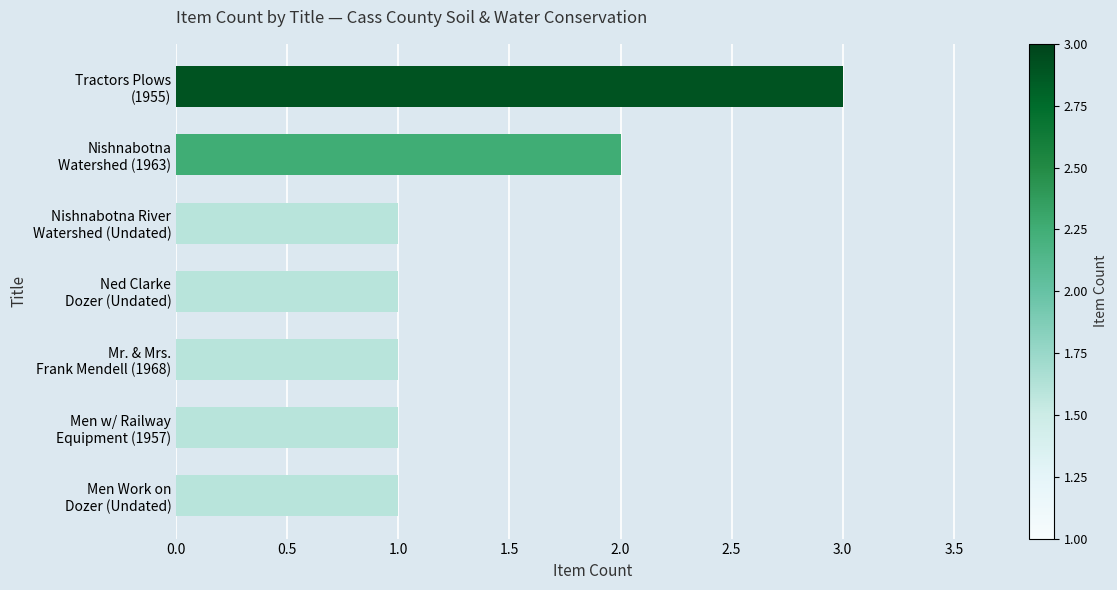

Reading top to bottom, extract all data points from this chart.

3	2	1	1	1	1	1